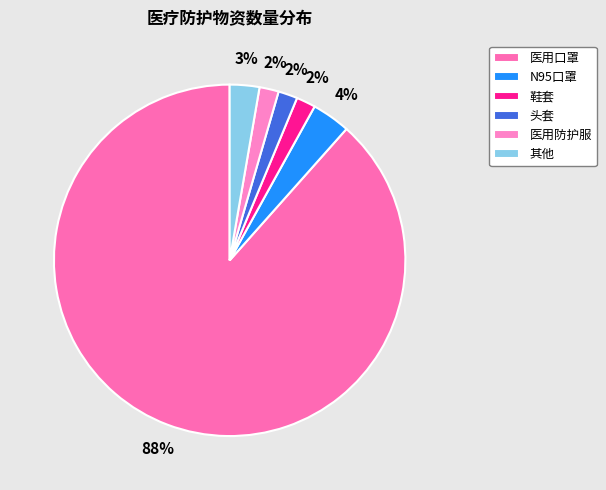

Which slice represents more than half of the pie?

医用口罩